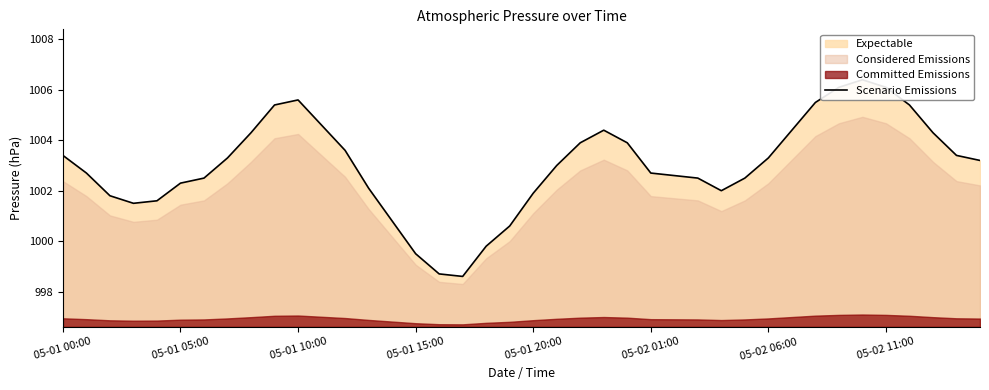

What is the sum of the values at 20 and 05-01 15:00?

2003.4